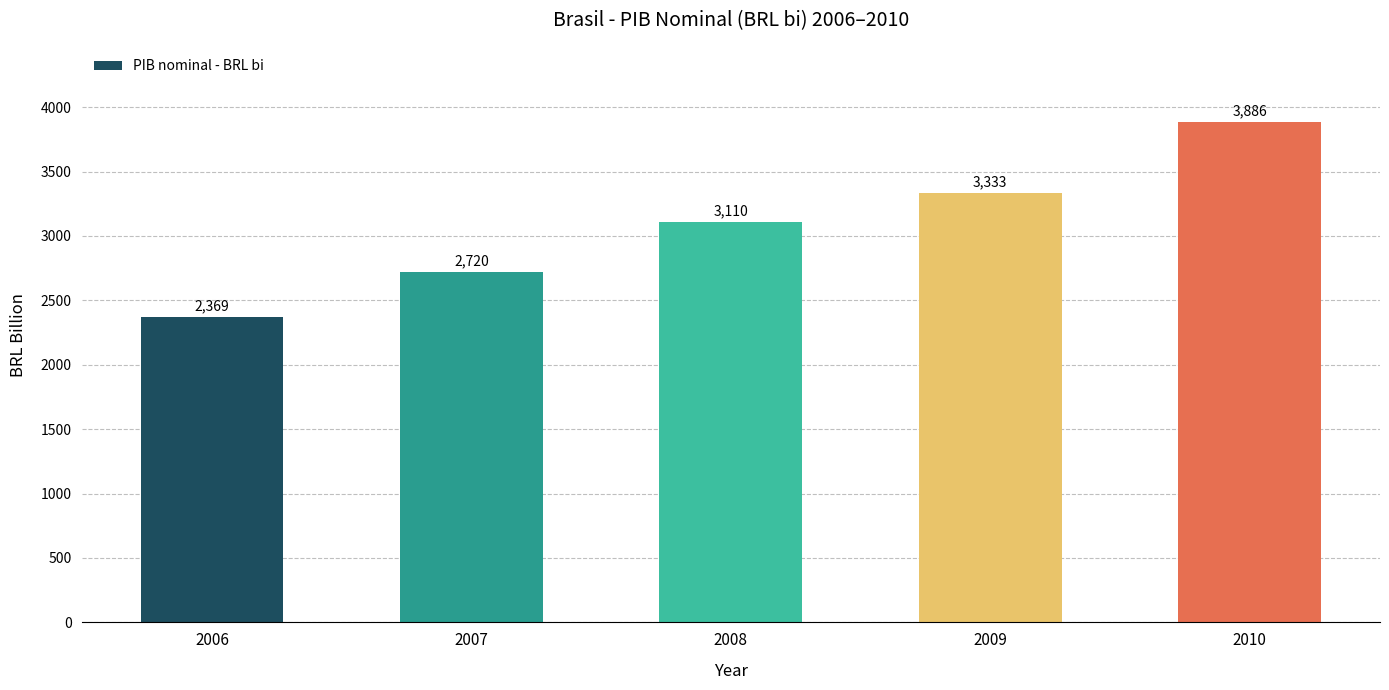

List the labels in order of value, largest first.

2010, 2009, 2008, 2007, 2006